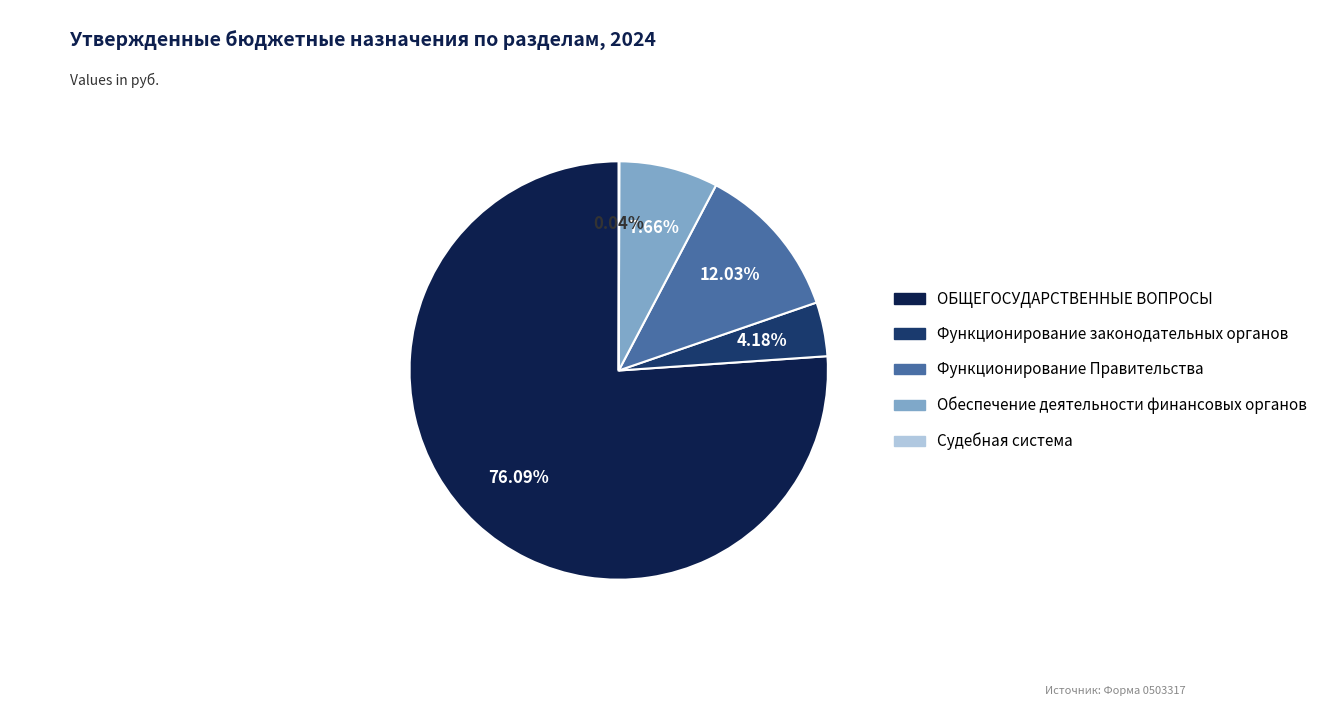

To the nearest percent, what percentage of the pie is Функционирование Правительства?

12%